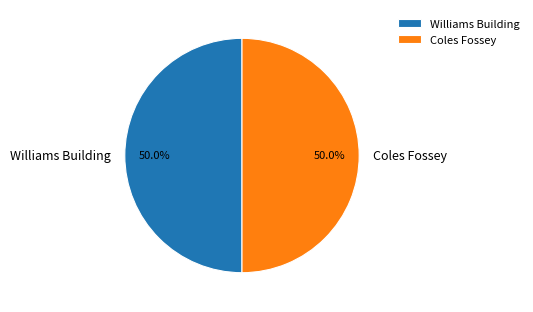

What portion of the pie excludes Coles Fossey?

50.0%